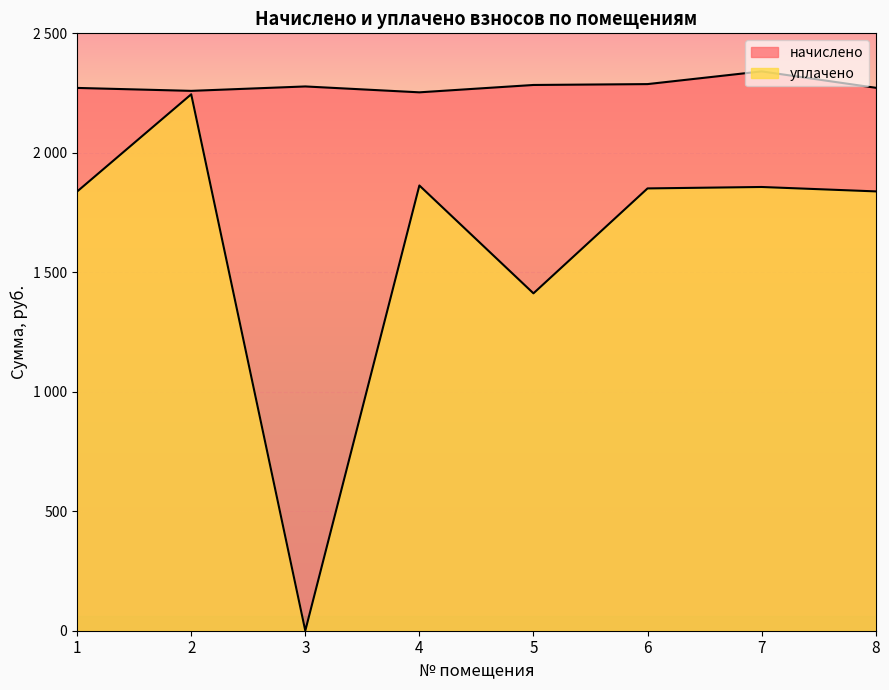

Which series changed the most between 3 and 7?

уплачено